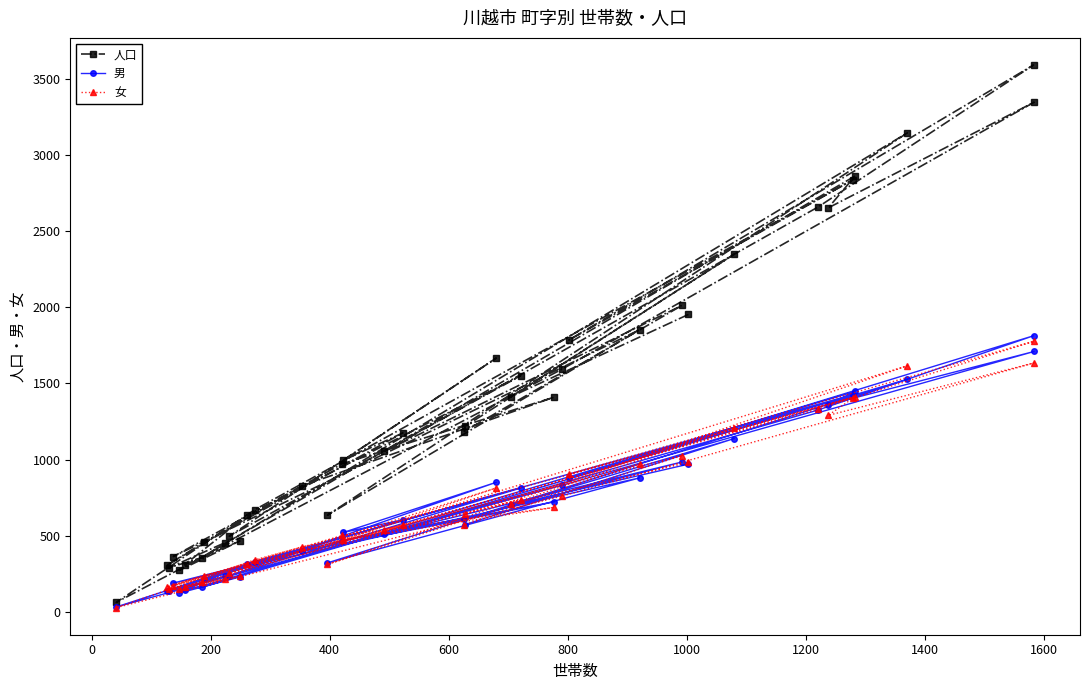

True or false: 女 and 男 intersect in this chart.

True